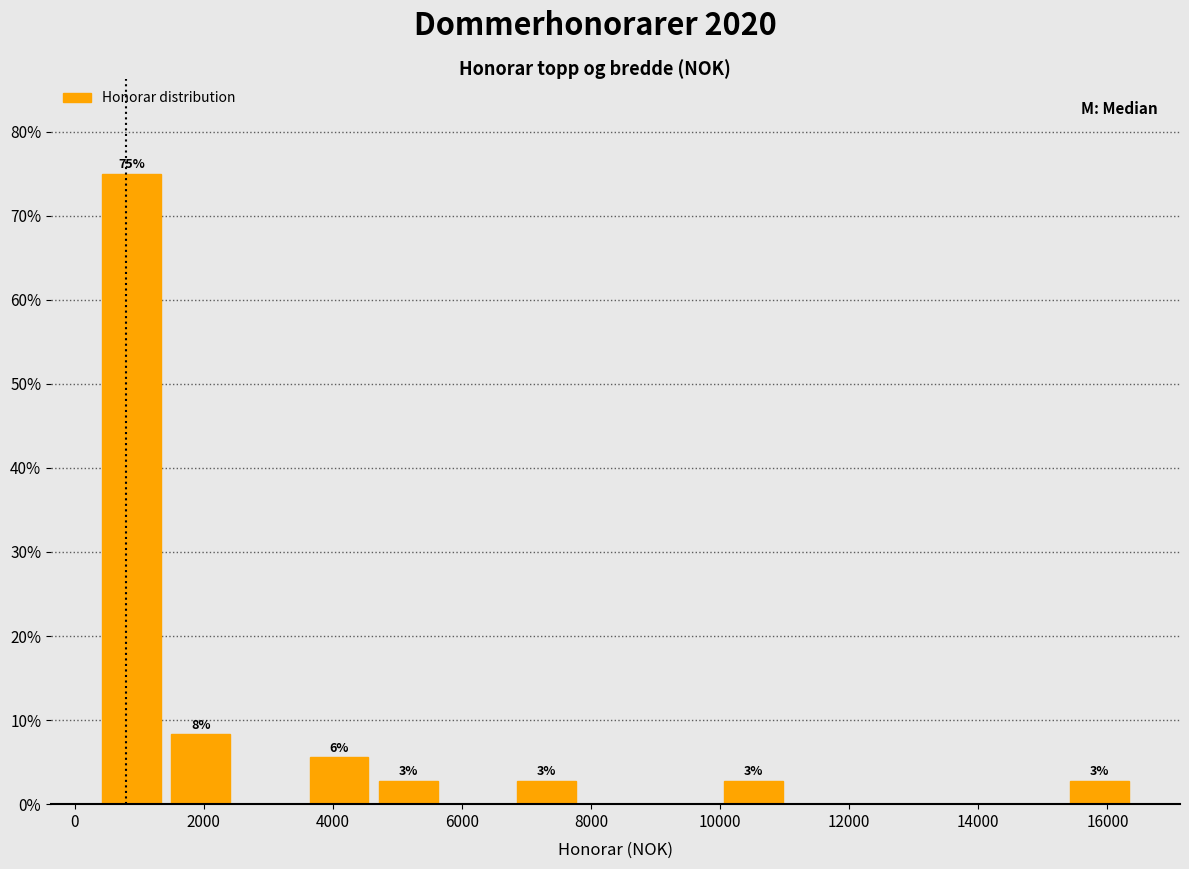

Over which range of the x-axis is the bar tallest?

400 to 1400